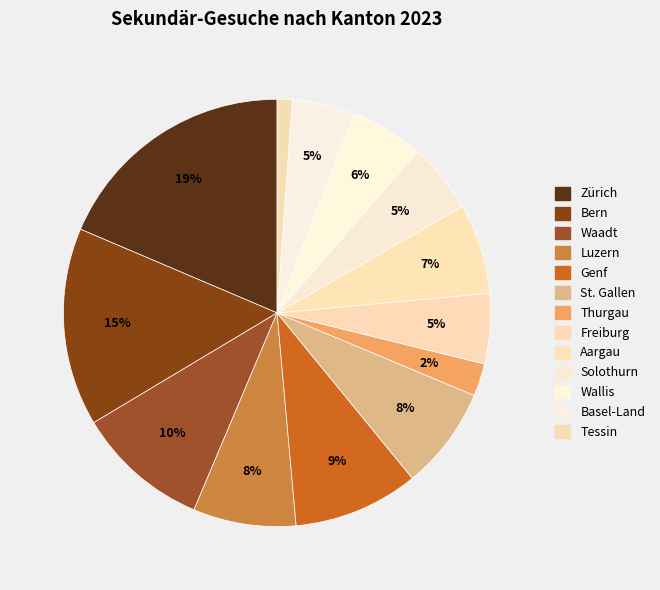

What is the ratio of the value at Aargau to the value at Bern?

0.5